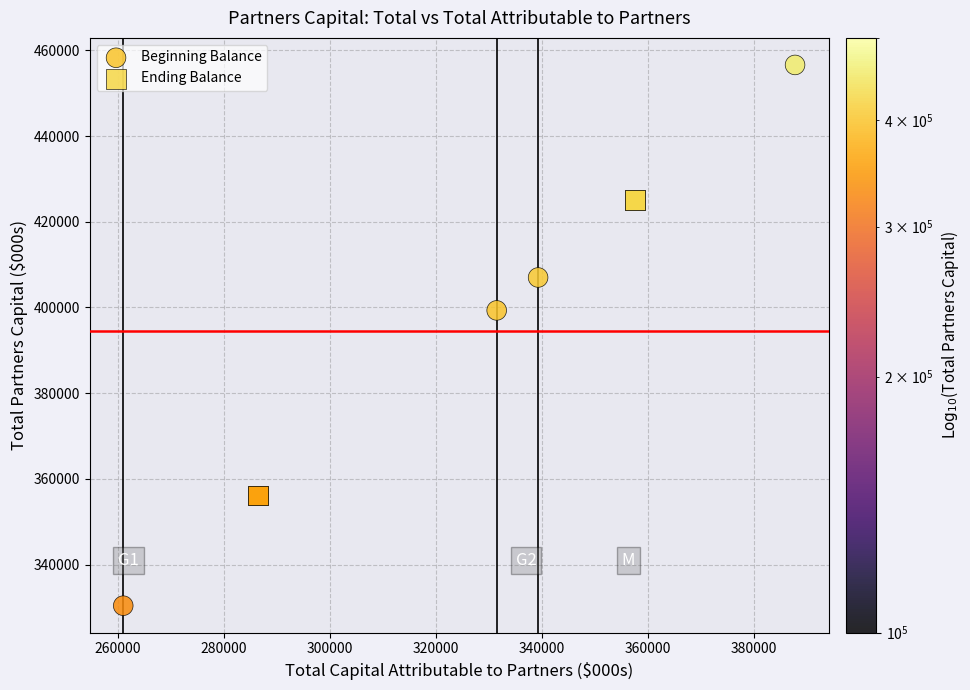

What are all the series names shown in the legend?

Beginning Balance, Ending Balance